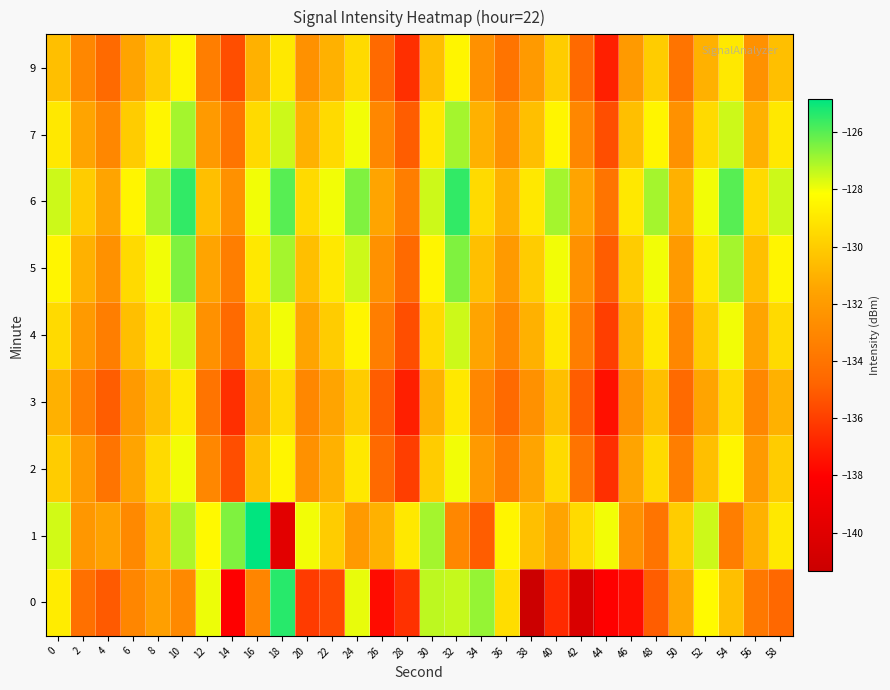

What is the maximum value shown in the chart?

-124.8